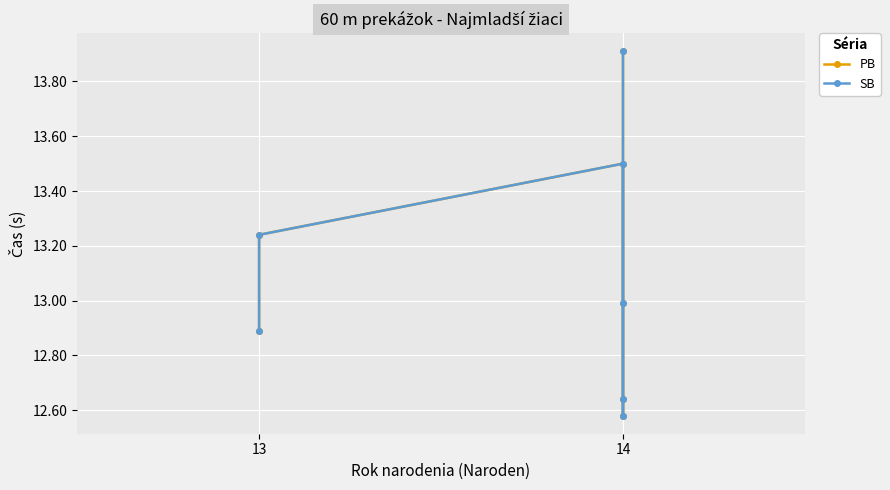

What are all the series names shown in the legend?

PB, SB